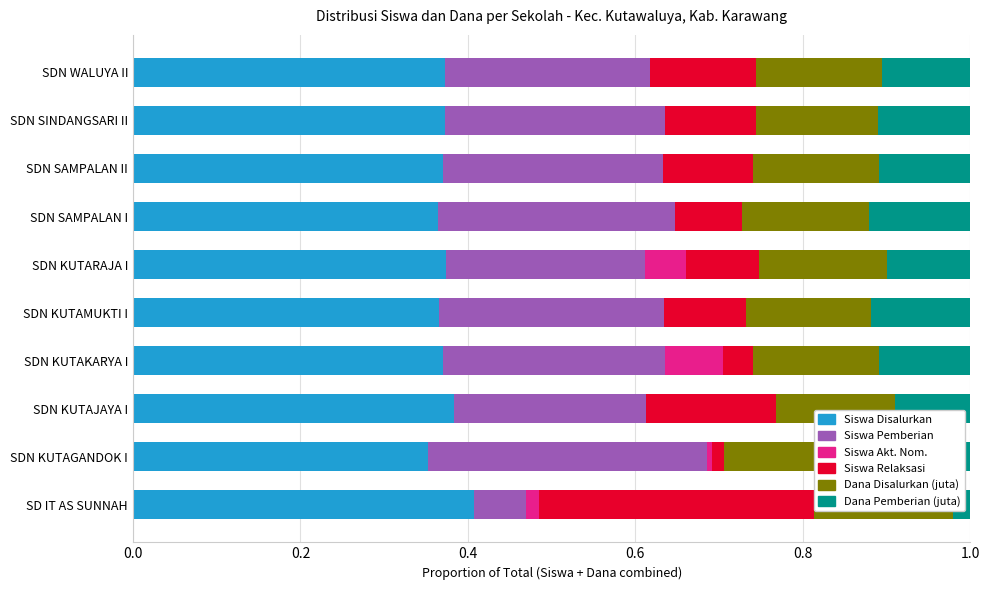

List the series in order of their peak value, highest first.

Siswa Disalurkan, Siswa Pemberian, Siswa Relaksasi, Dana Disalurkan (juta), Dana Pemberian (juta), Siswa Akt. Nom.